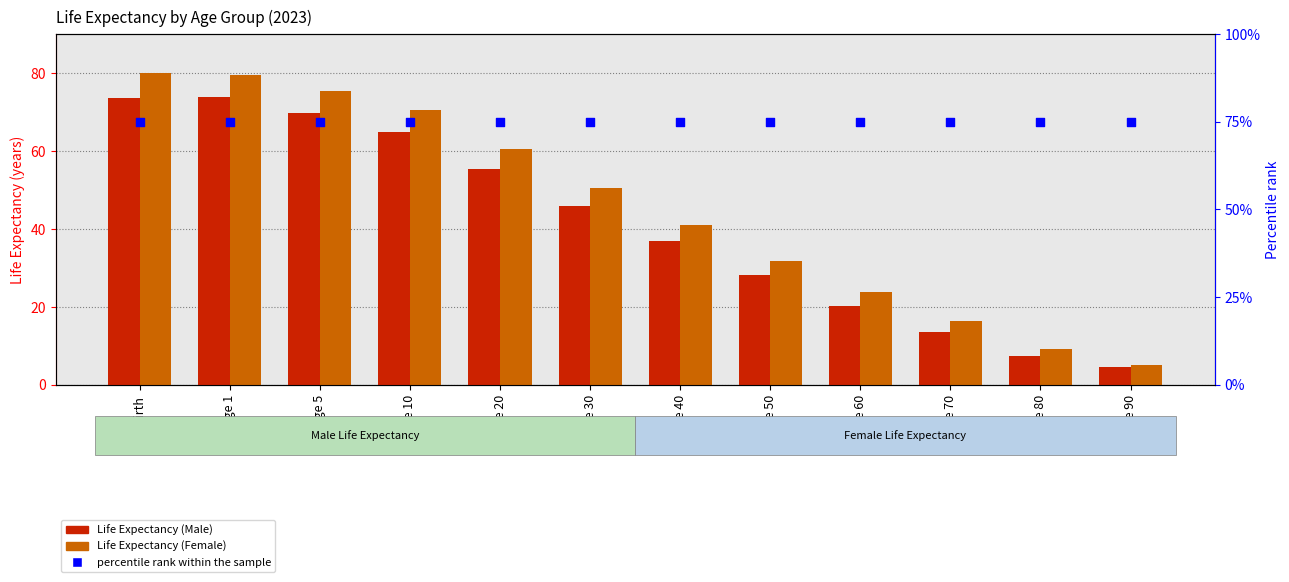

At which category is the sum across all series the highest?

Birth